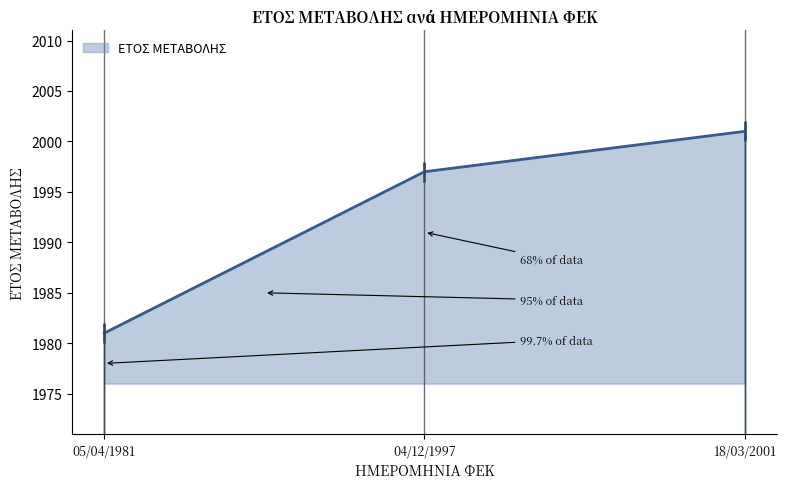

Reading left to right, list all the values displayed in this chart.

1981	1997	2001